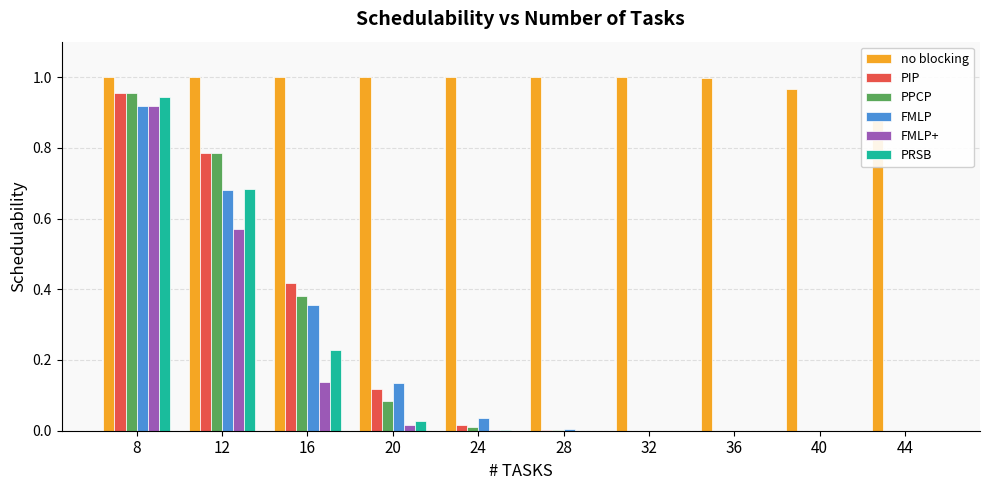

Is it true that FMLP equals 0.7 at 12?

True